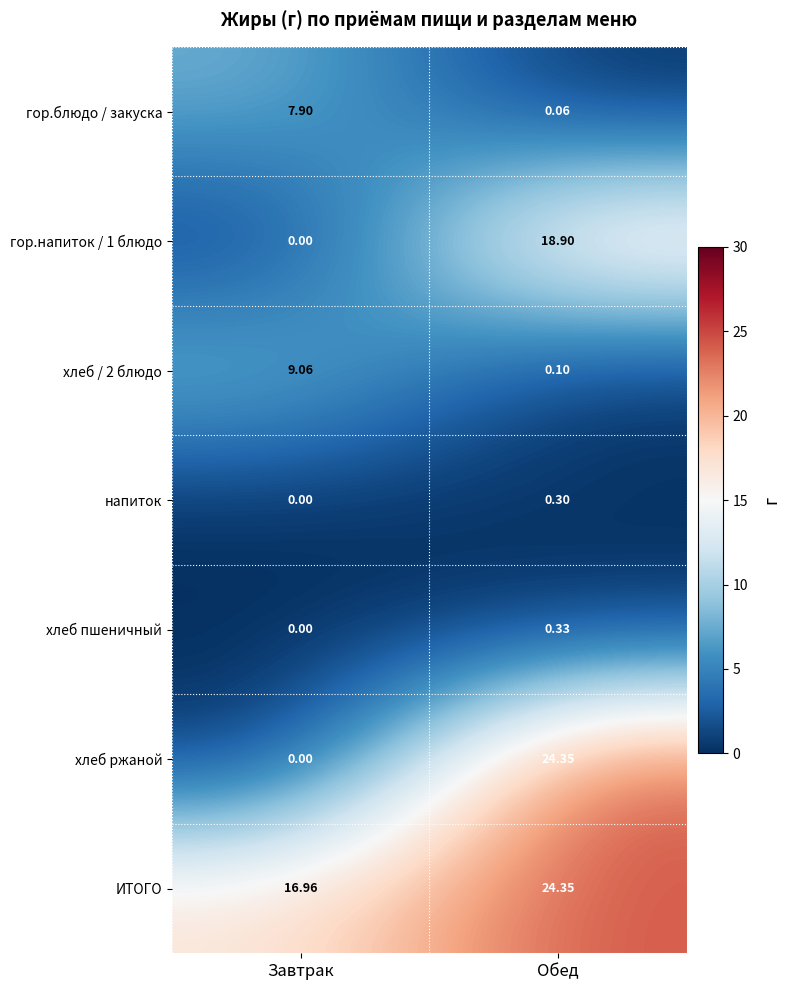

What is the difference between the highest and lowest values at Обед?

24.3